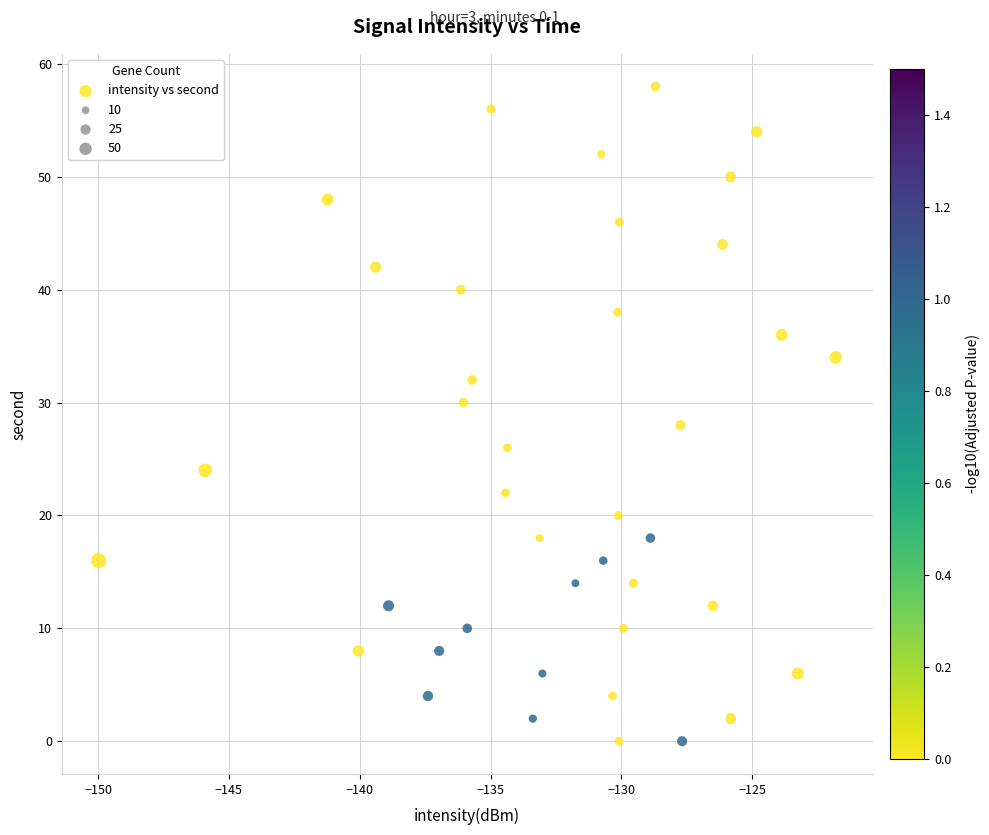

What is the range of Y values (max minus min)?

58